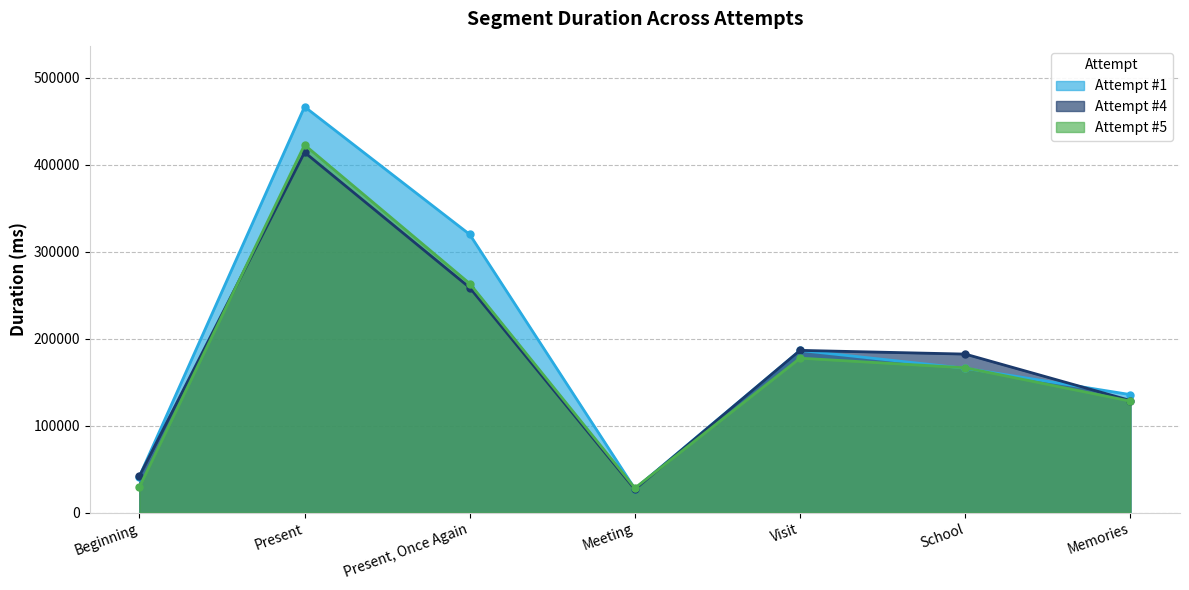

What is the label of the 7th point from the left?

Memories